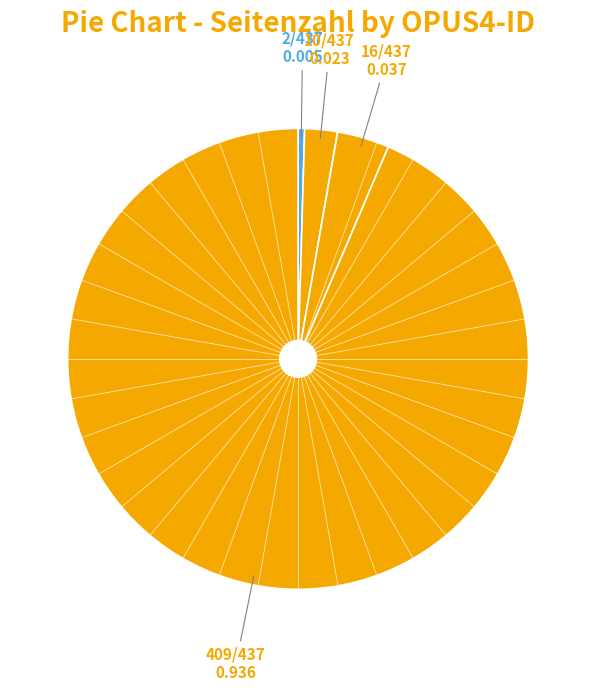

How many slices are in this pie chart?

4